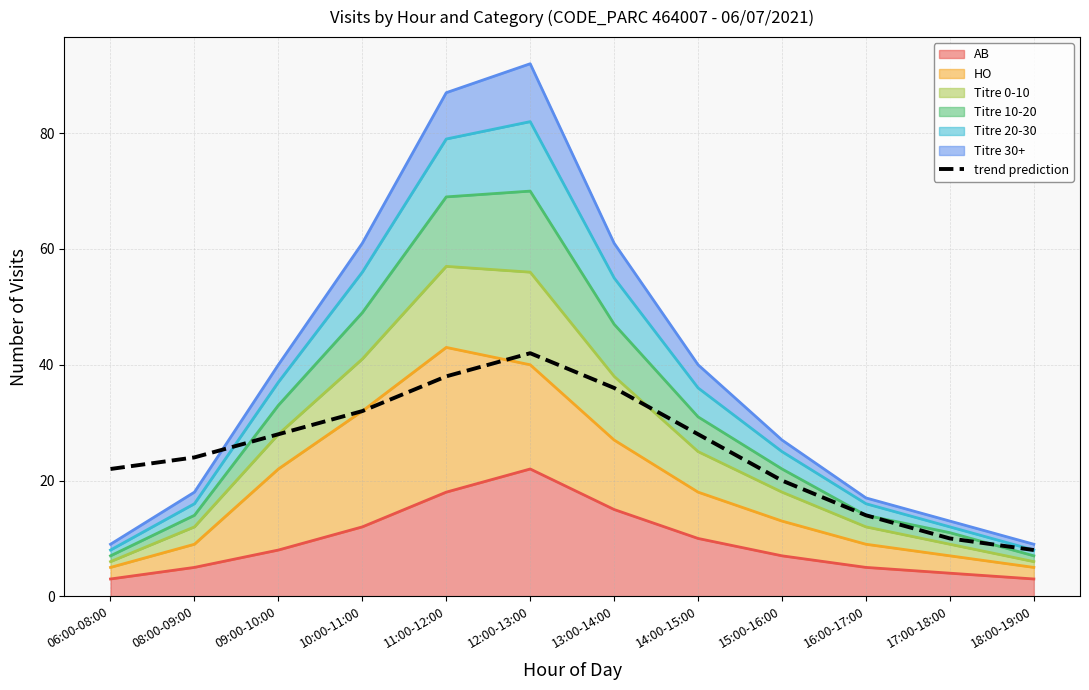

Read the value at 10:00-11:00, to the nearest 5.

30